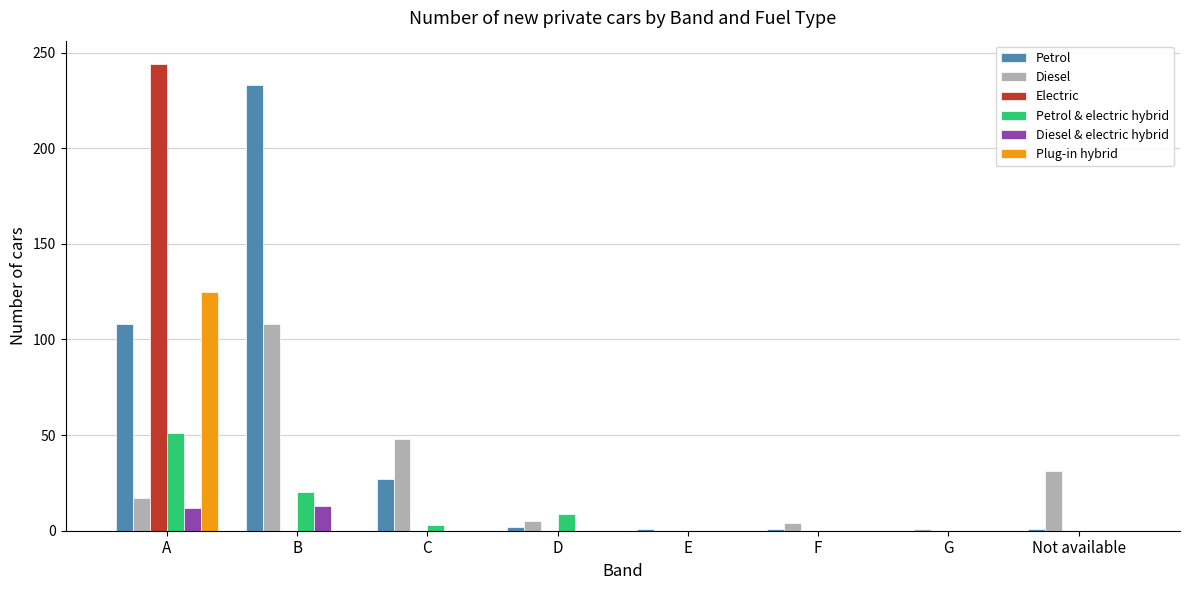

The value of Diesel at Not available is 42. True or false?

False